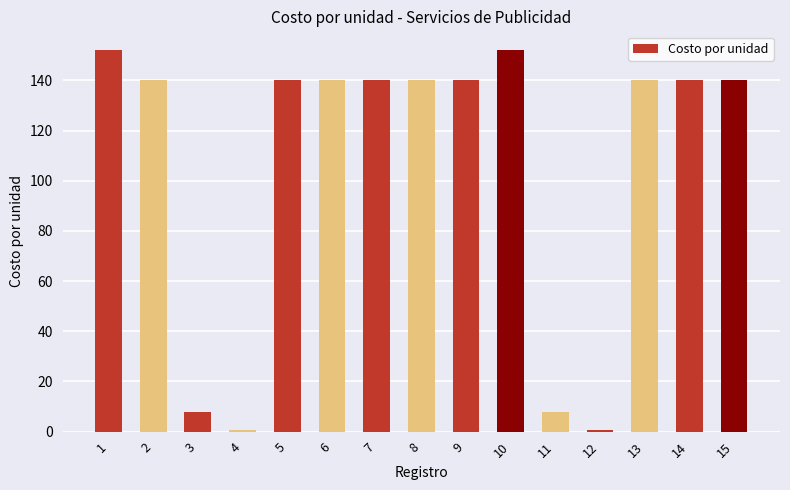

Between 12 and 10, which is larger?

10